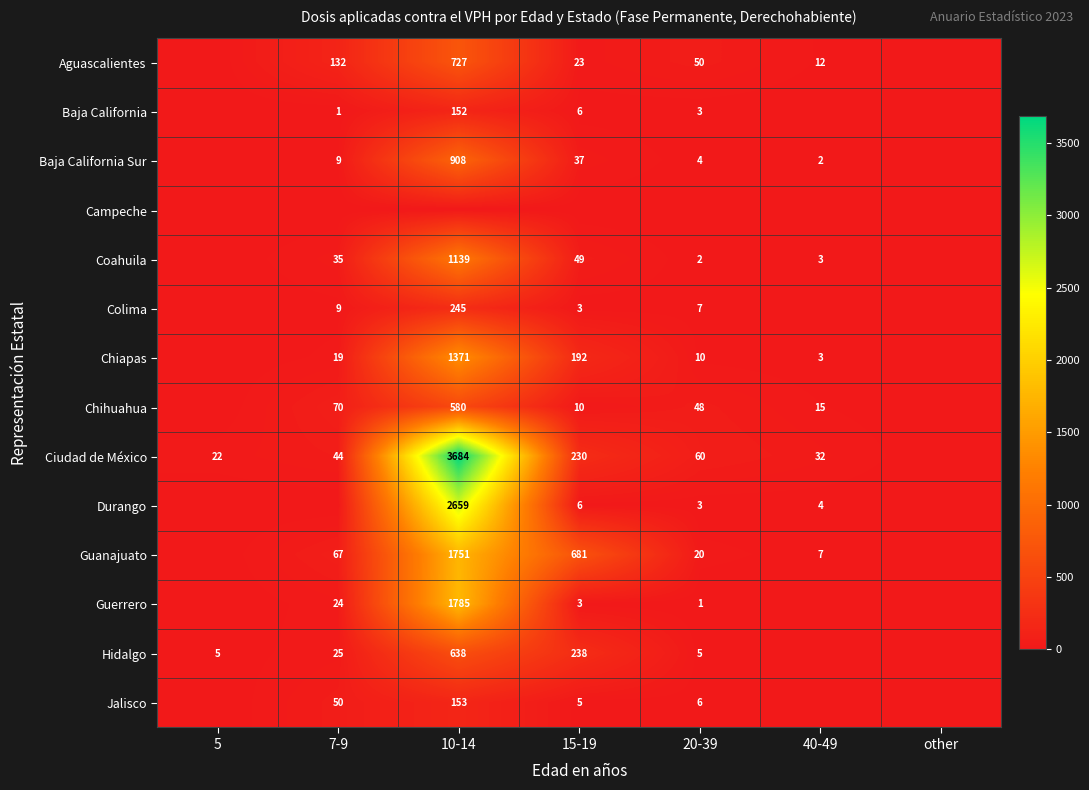

What is the difference between the highest and lowest values at 10-14?

3684